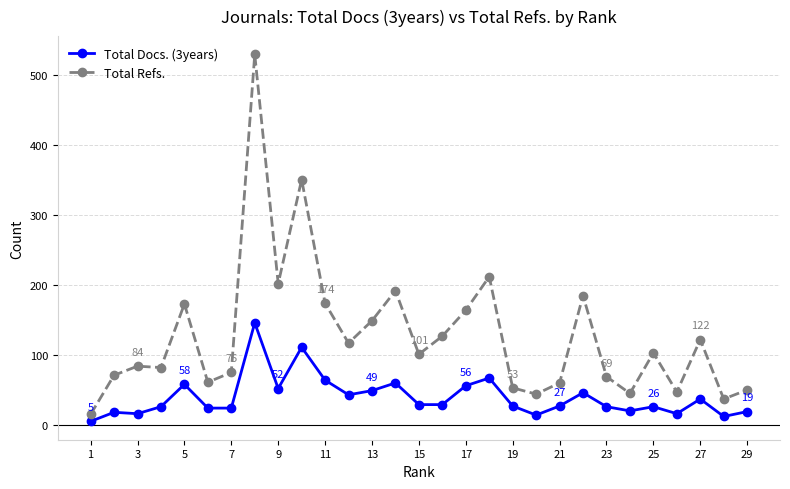

True or false: Total Refs. and Total Docs. (3years) cross at least once.

False